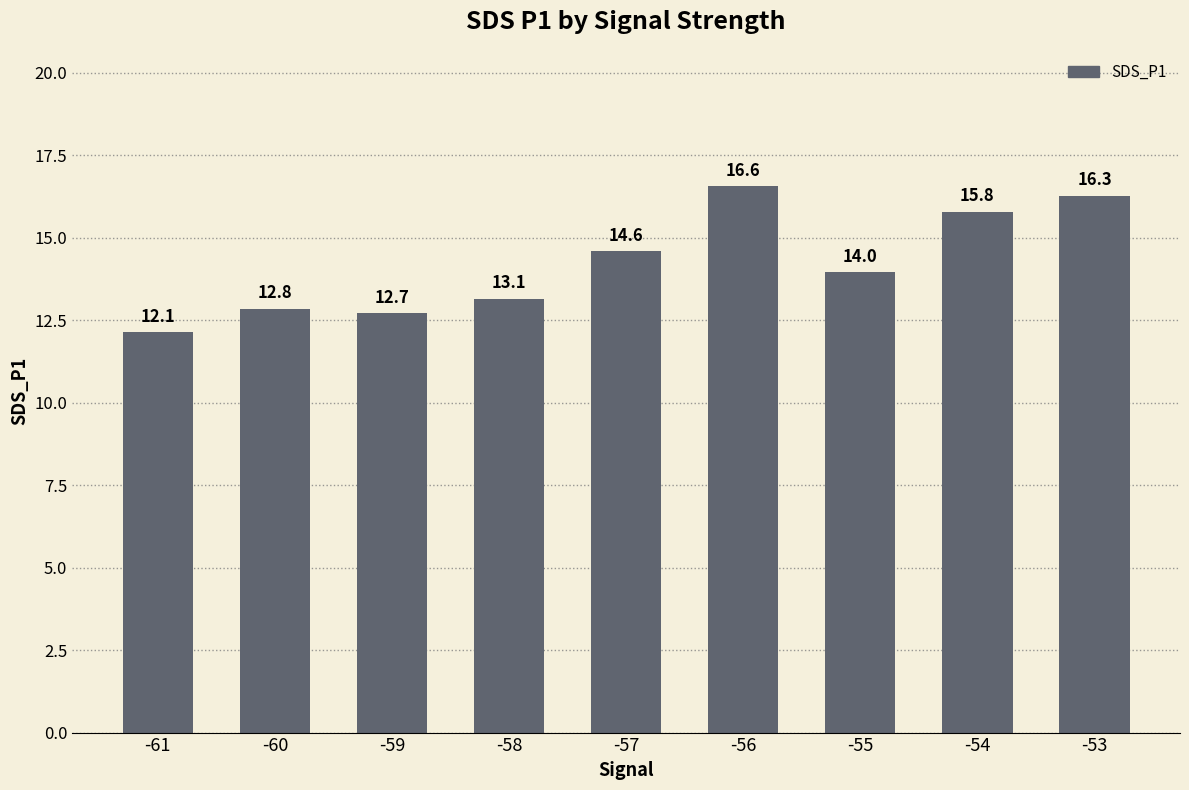

Rank the categories by value from lowest to highest.

-61, -59, -60, -58, -55, -57, -54, -53, -56